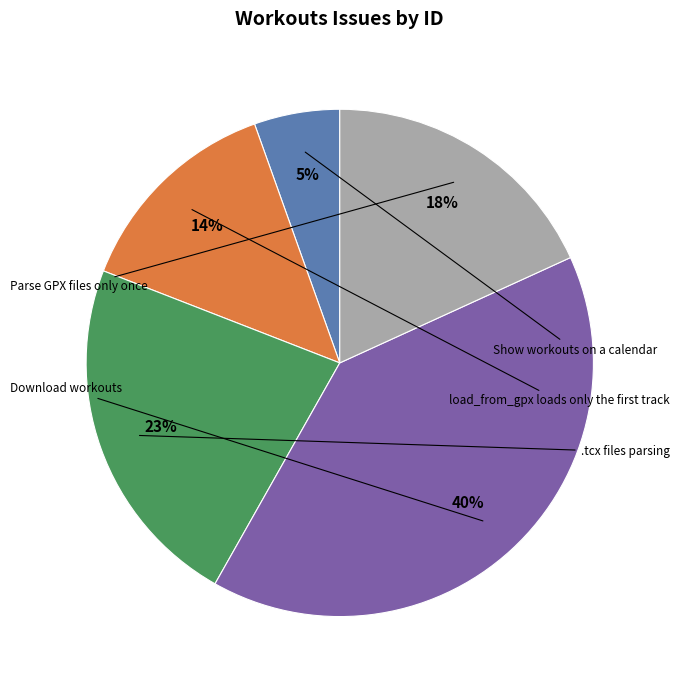

To the nearest percent, what is the difference between the largest and smallest slice percentages?

35%